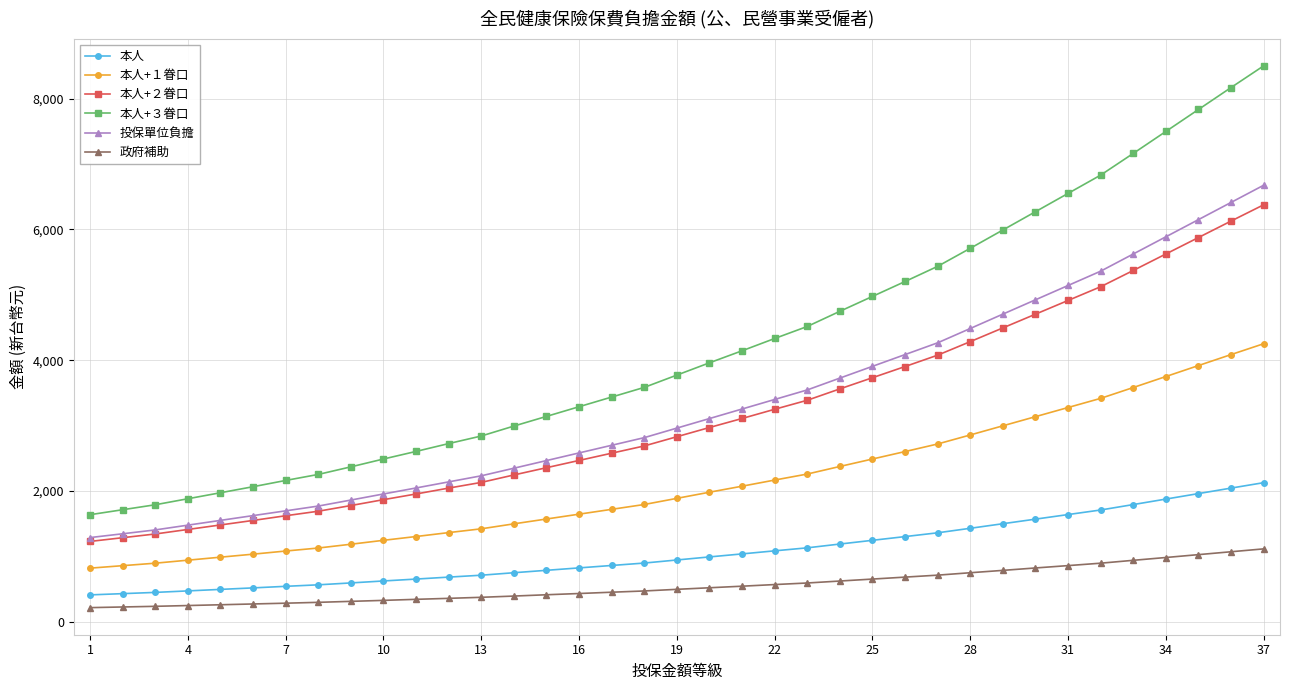

What is the minimum value for 本人?

409